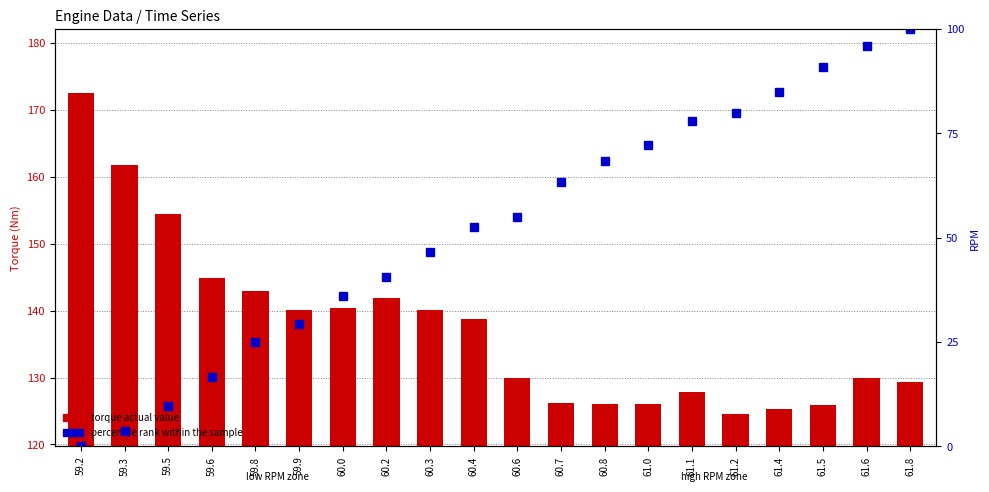

At which category is the sum across all series the highest?

61.8